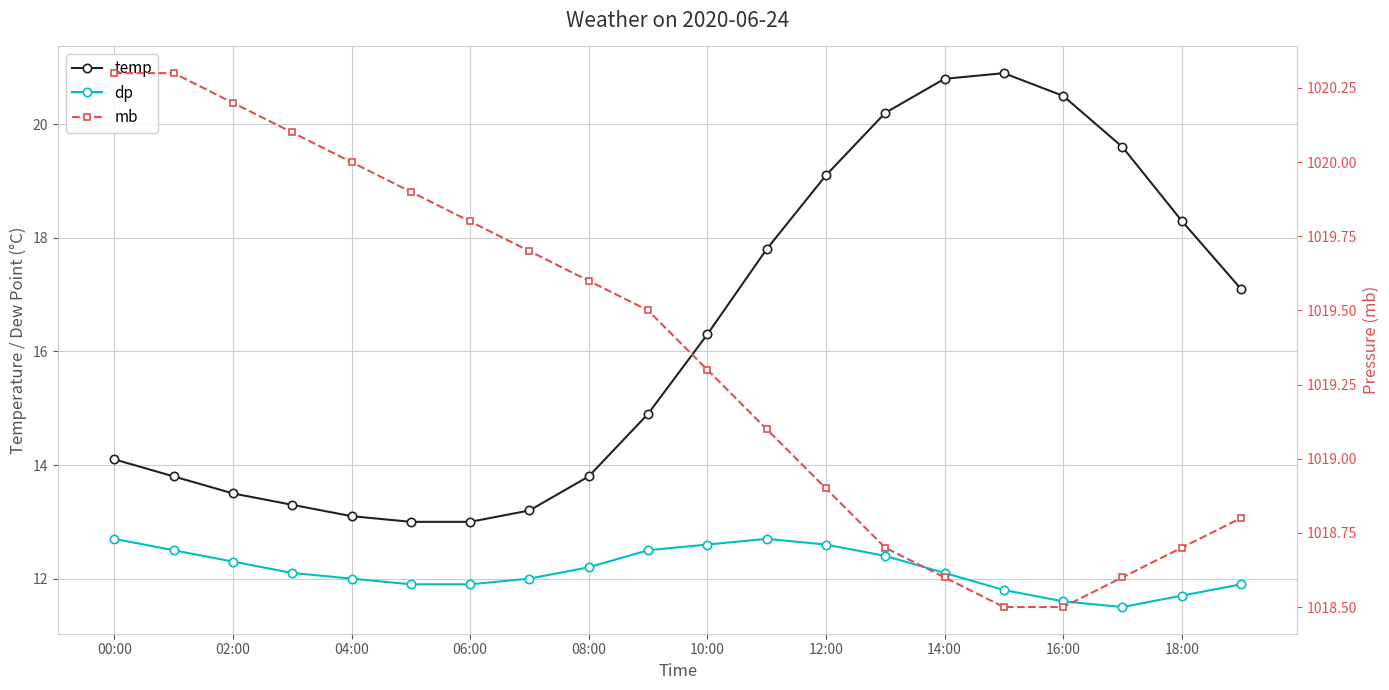

True or false: dp and mb intersect in this chart.

False